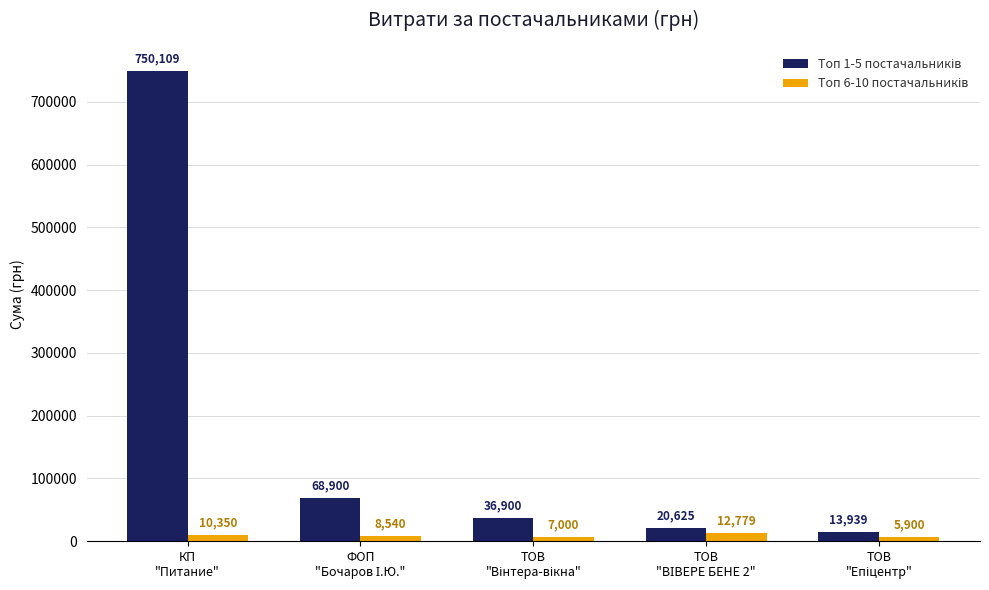

What is the minimum value shown in the chart?

5900.1